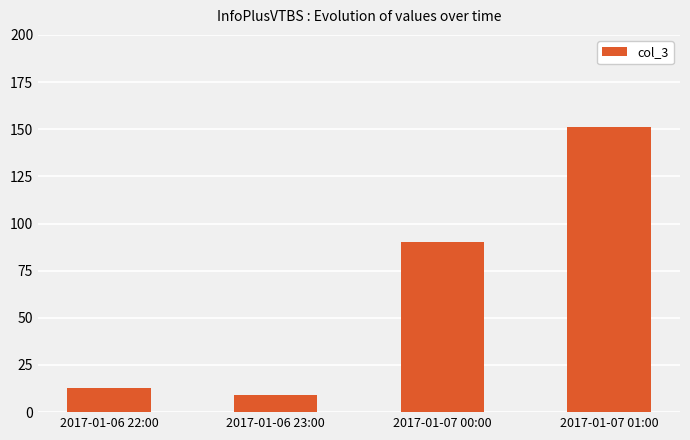

Rank the categories by value from lowest to highest.

2017-01-06 23:00, 2017-01-06 22:00, 2017-01-07 00:00, 2017-01-07 01:00